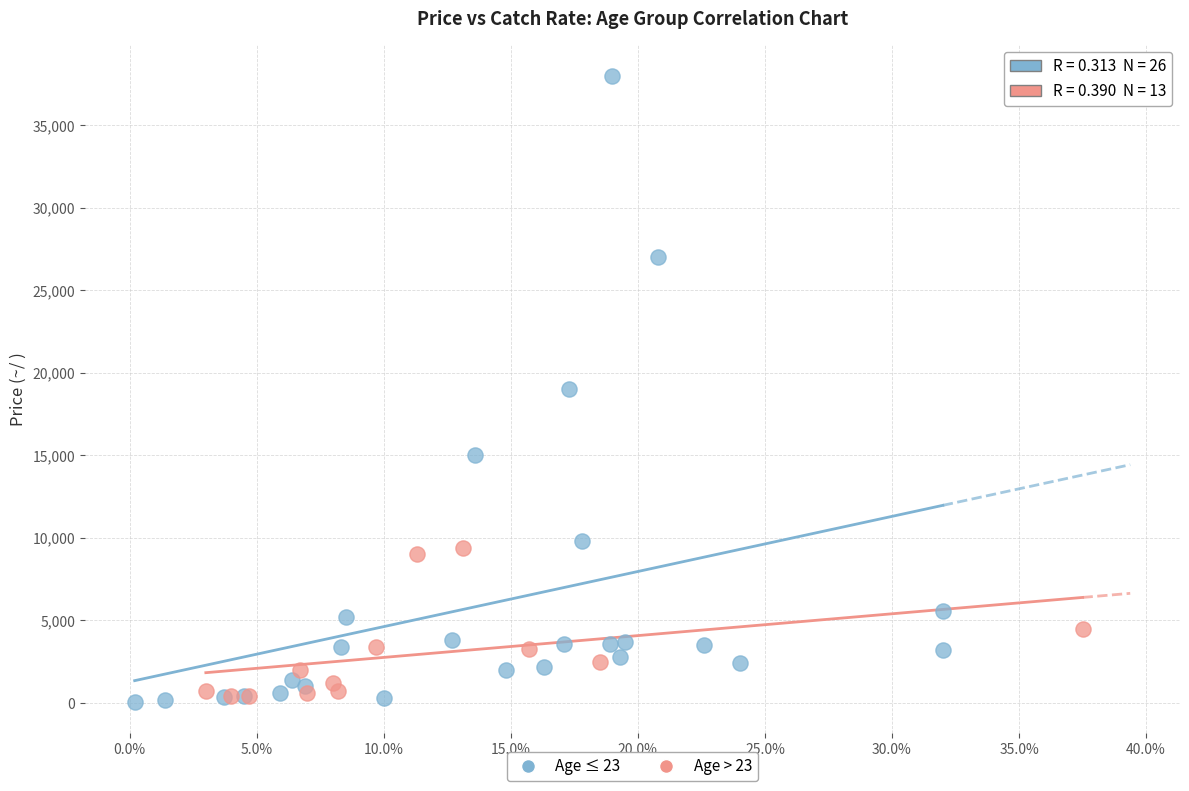

Which series has the widest spread of Y values?

Age ≤ 23